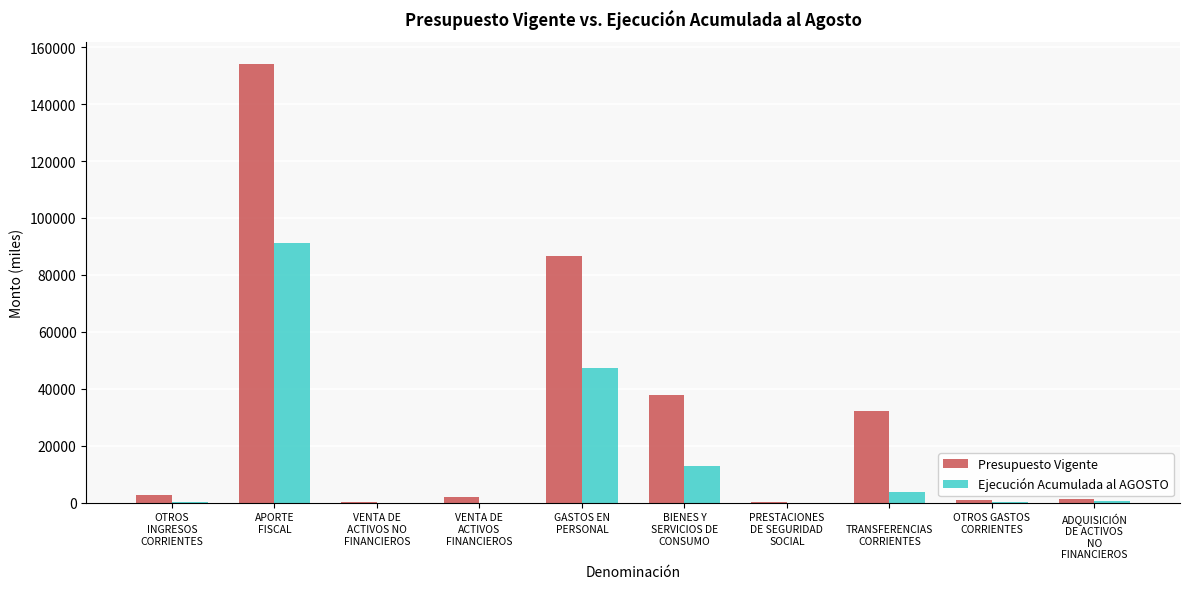

What is the maximum value for Ejecución Acumulada al AGOSTO?

91326